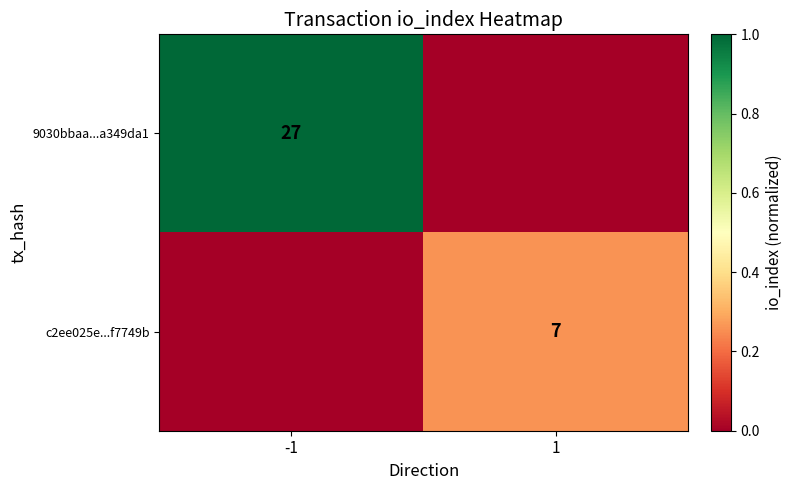

True or false: 9030bbaa...a349da1 has a value of 27 at -1.

True